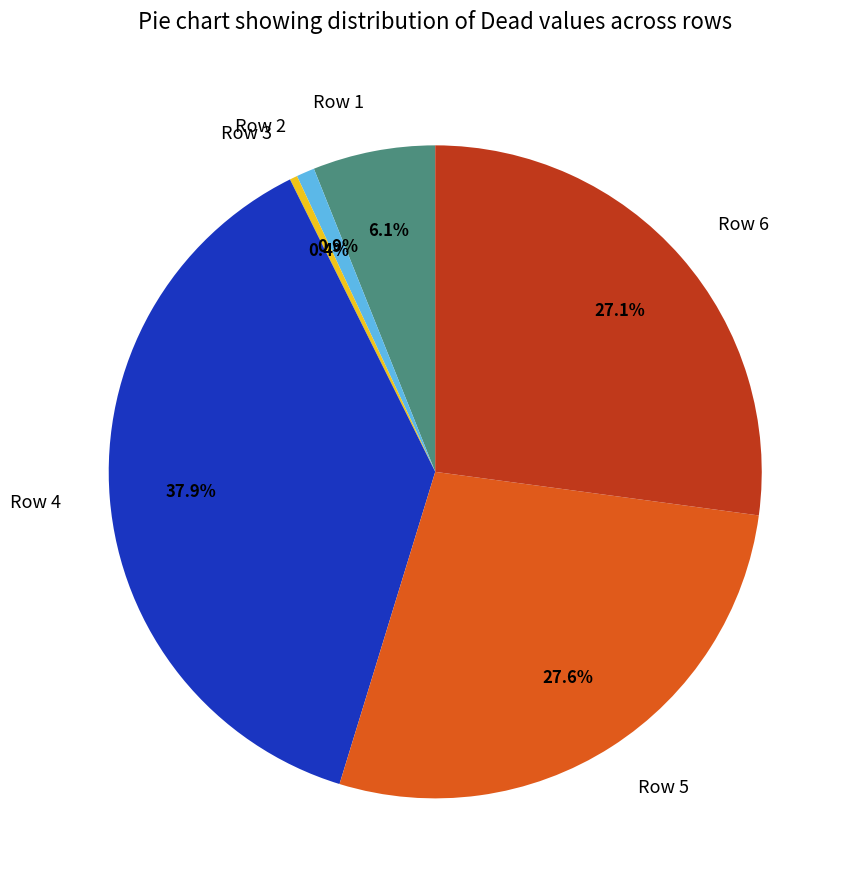

How many segments does this pie chart have?

6